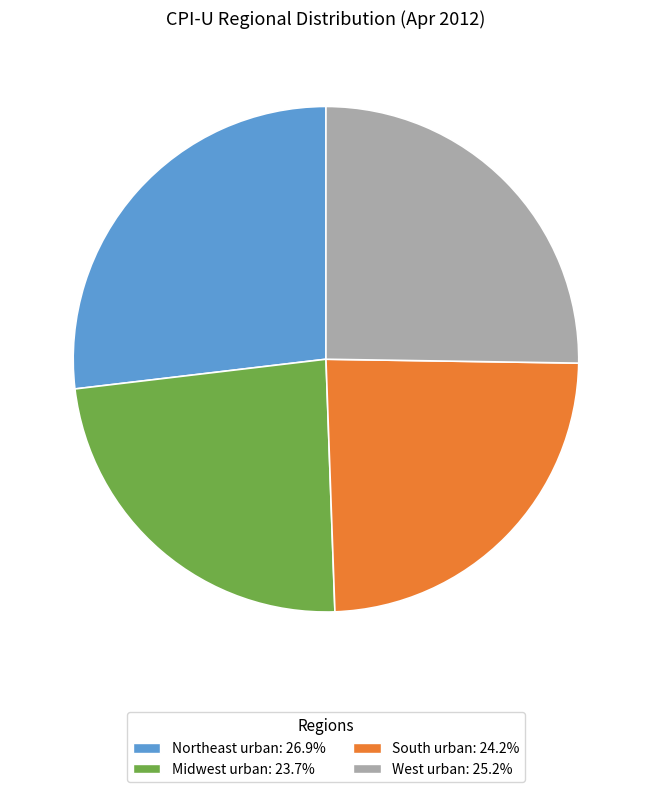

How many segments does this pie chart have?

4